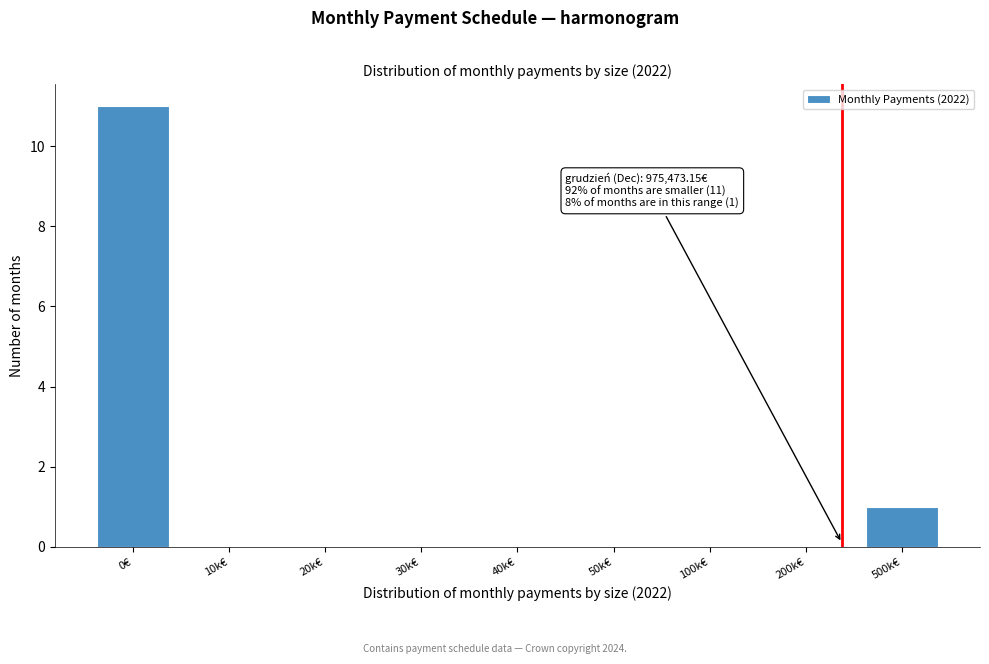

Reading right to left, extract all data points from this chart.

500k€=1	200k€=0	100k€=0	50k€=0	40k€=0	30k€=0	20k€=0	10k€=0	0€=11